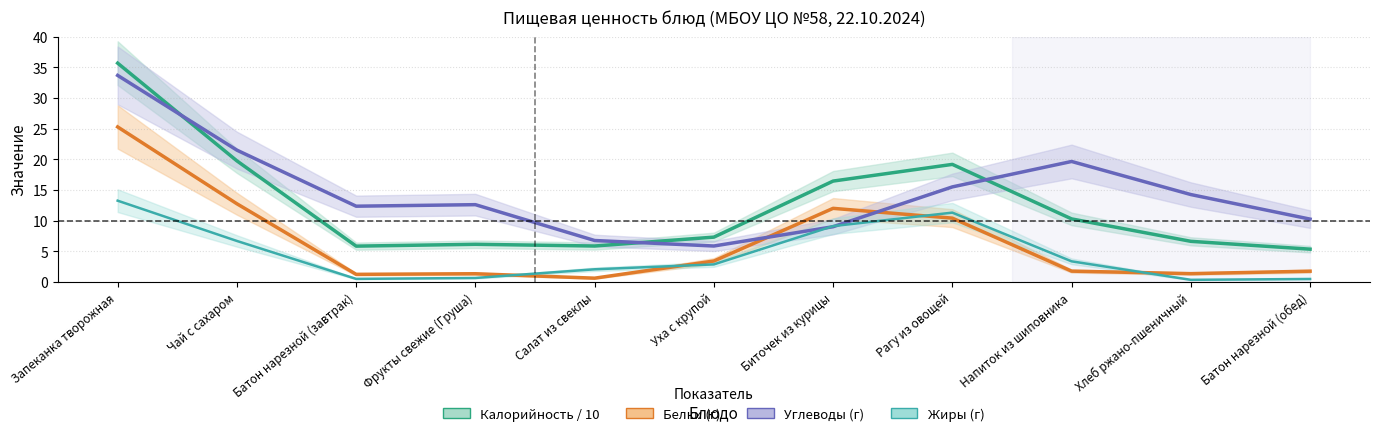

Rank the series at Биточек из курицы from lowest to highest value.

Углеводы (г), Жиры (г), Белки (г), Калорийность / 10